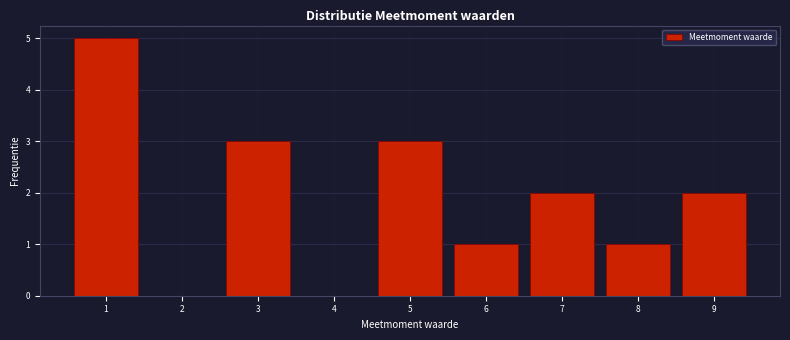

Reading left to right, what are all the values shown in this chart?

1=5	2=0	3=3	4=0	5=3	6=1	7=2	8=1	9=2